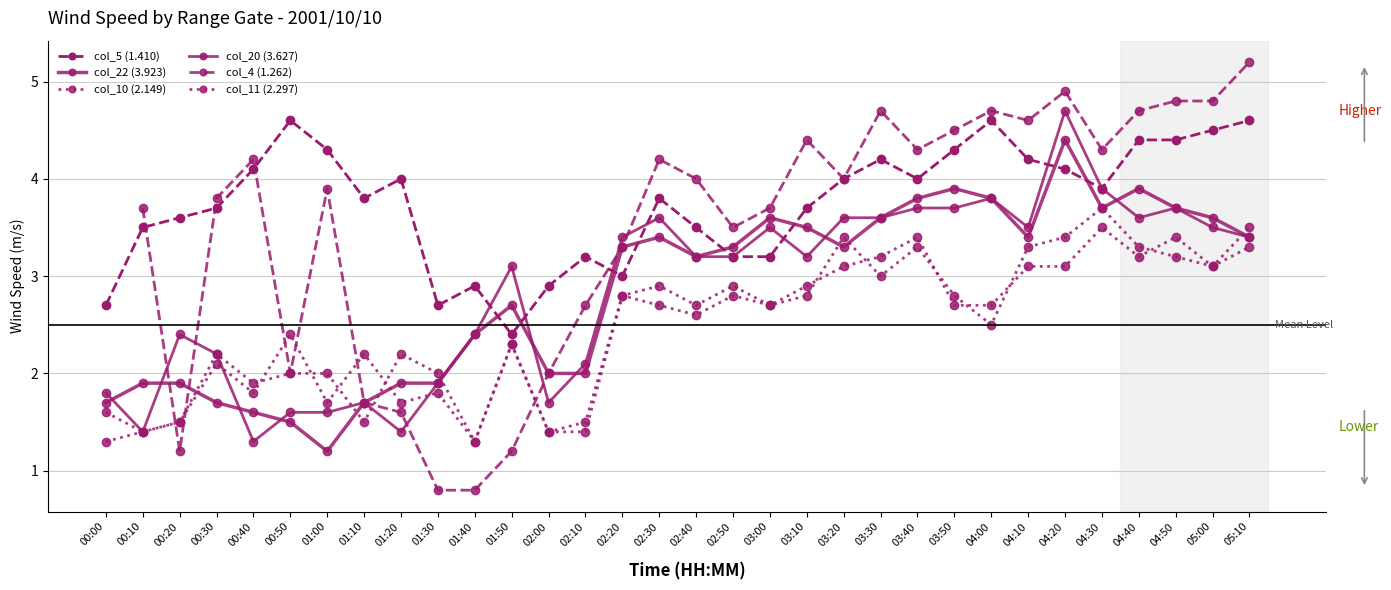

The col_22 (3.923) series shows 1.1 at 03:10. True or false?

False